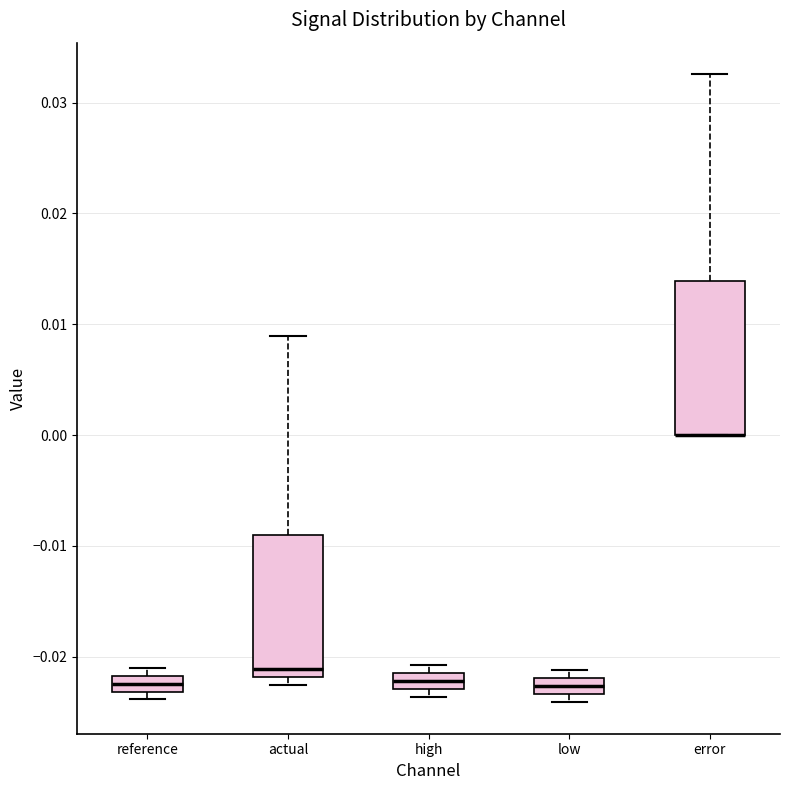

Where does the upper whisker of the box for error end on the y-axis? The values are not printed on the chart, so give them approximately, as read against the axis.

0.033